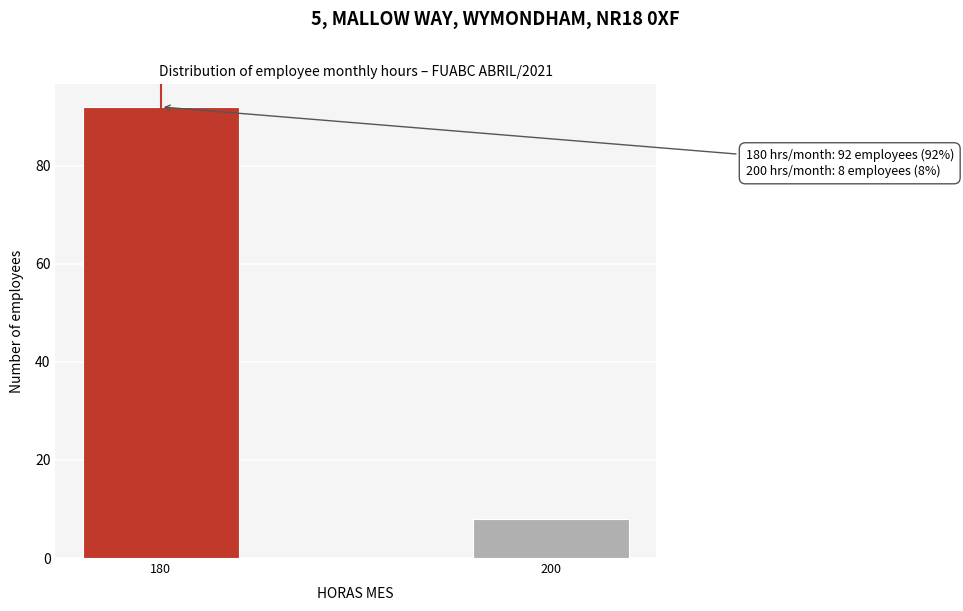

Reading left to right, extract all data points from this chart.

180=92	200=8